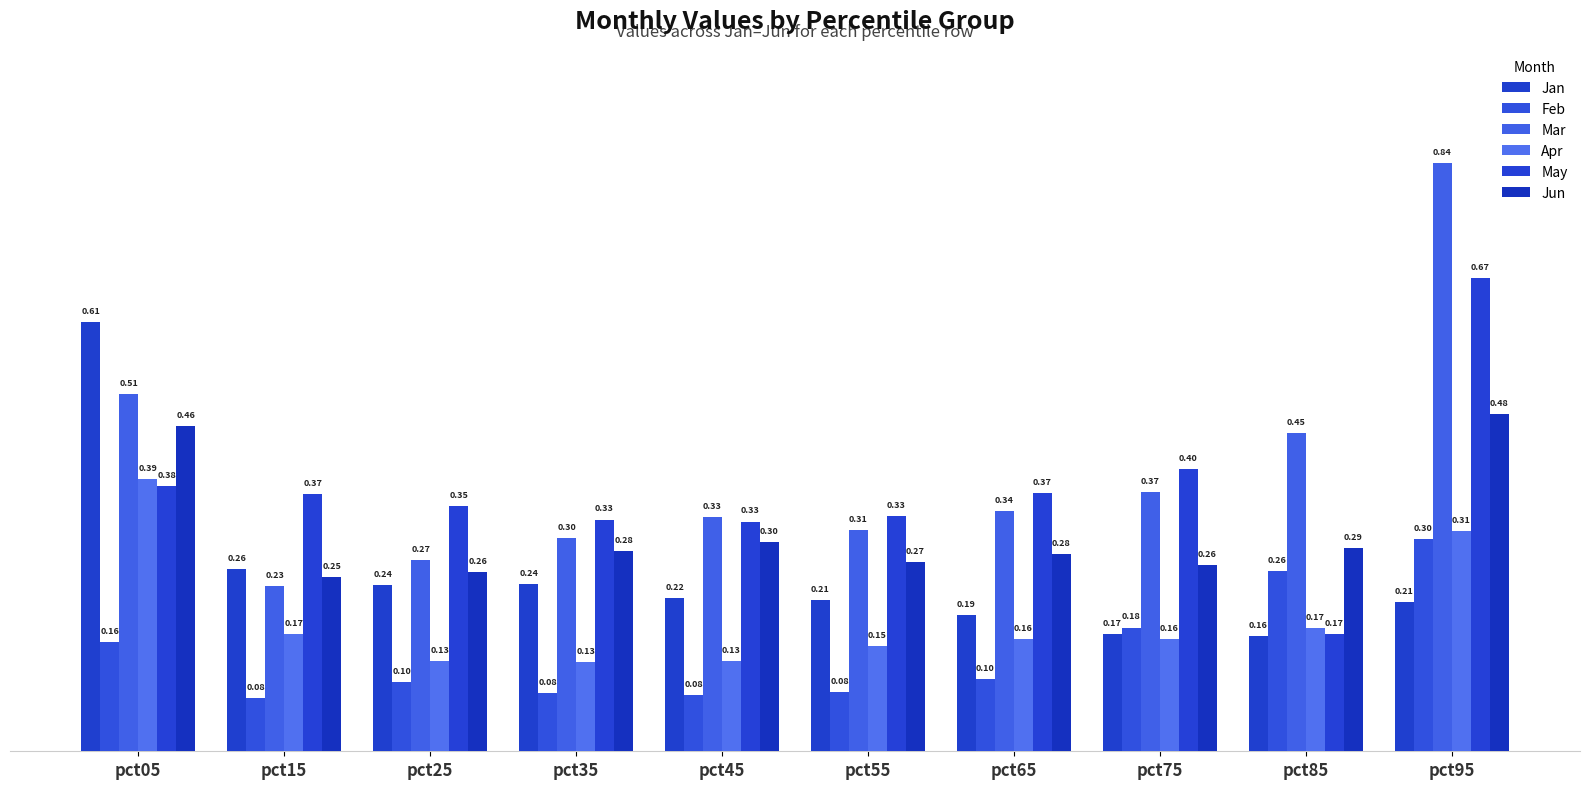

Are the bars horizontal?

No